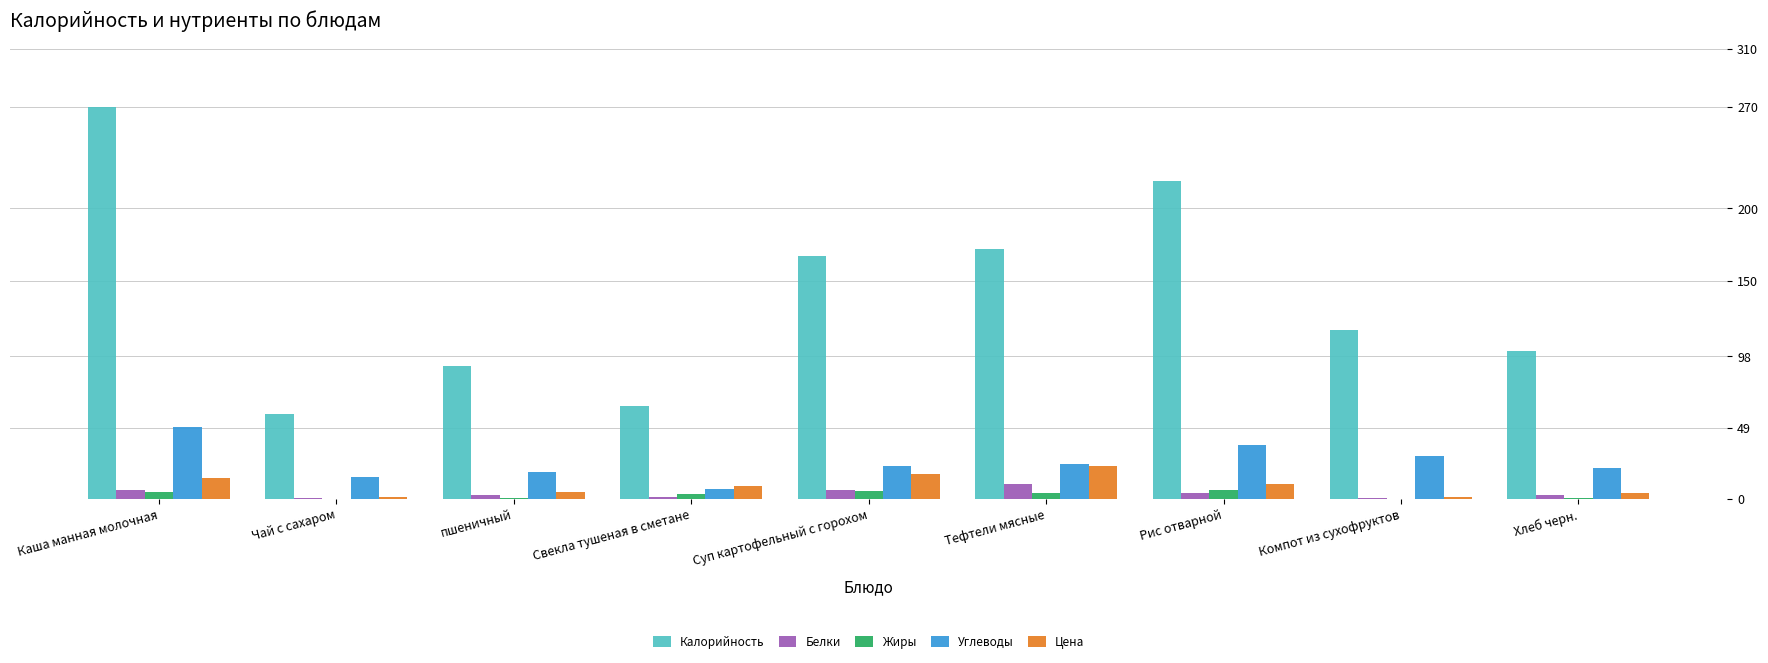

At which category is the sum across all series the highest?

Каша манная молочная